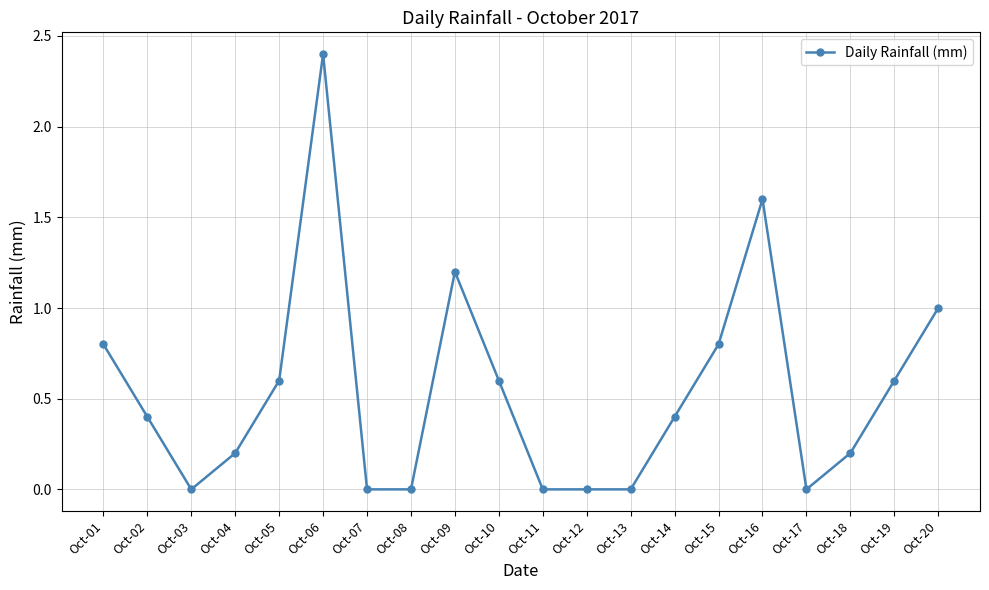

Reading left to right, list all the values displayed in this chart.

Oct-01=0.8	Oct-02=0.4	Oct-03=0.0	Oct-04=0.2	Oct-05=0.6	Oct-06=2.4	Oct-07=0.0	Oct-08=0.0	Oct-09=1.2	Oct-10=0.6	Oct-11=0.0	Oct-12=0.0	Oct-13=0.0	Oct-14=0.4	Oct-15=0.8	Oct-16=1.6	Oct-17=0.0	Oct-18=0.2	Oct-19=0.6	Oct-20=1.0